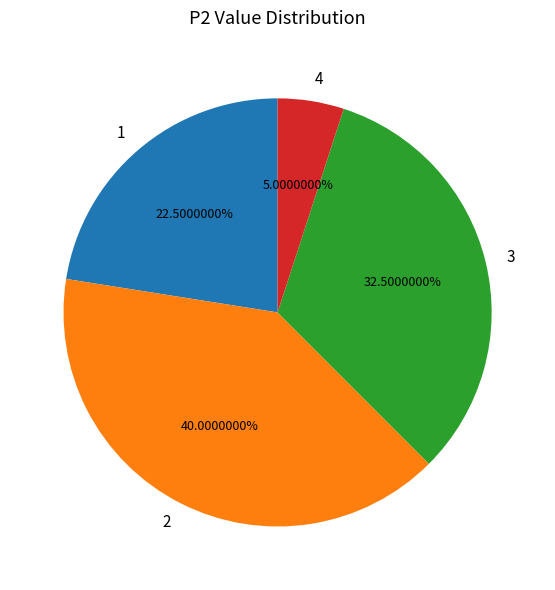

Is the sum of 4 and 2 greater than half?

No